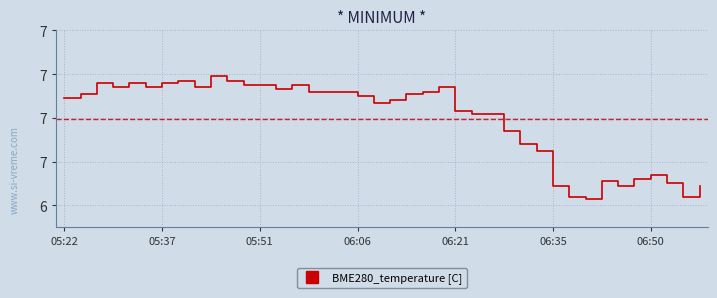

Where is the data nearest to the value 6?

32